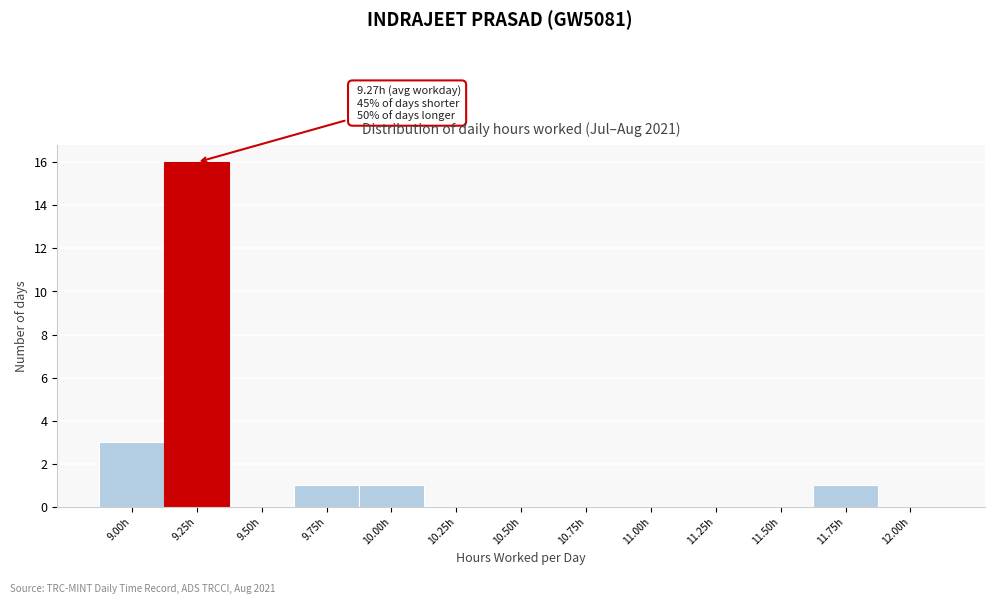

Reading left to right, transcribe all the data shown in this chart.

9.00h=3	9.25h=16	9.50h=0	9.75h=1	10.00h=1	10.25h=0	10.50h=0	10.75h=0	11.00h=0	11.25h=0	11.50h=0	11.75h=1	12.00h=0